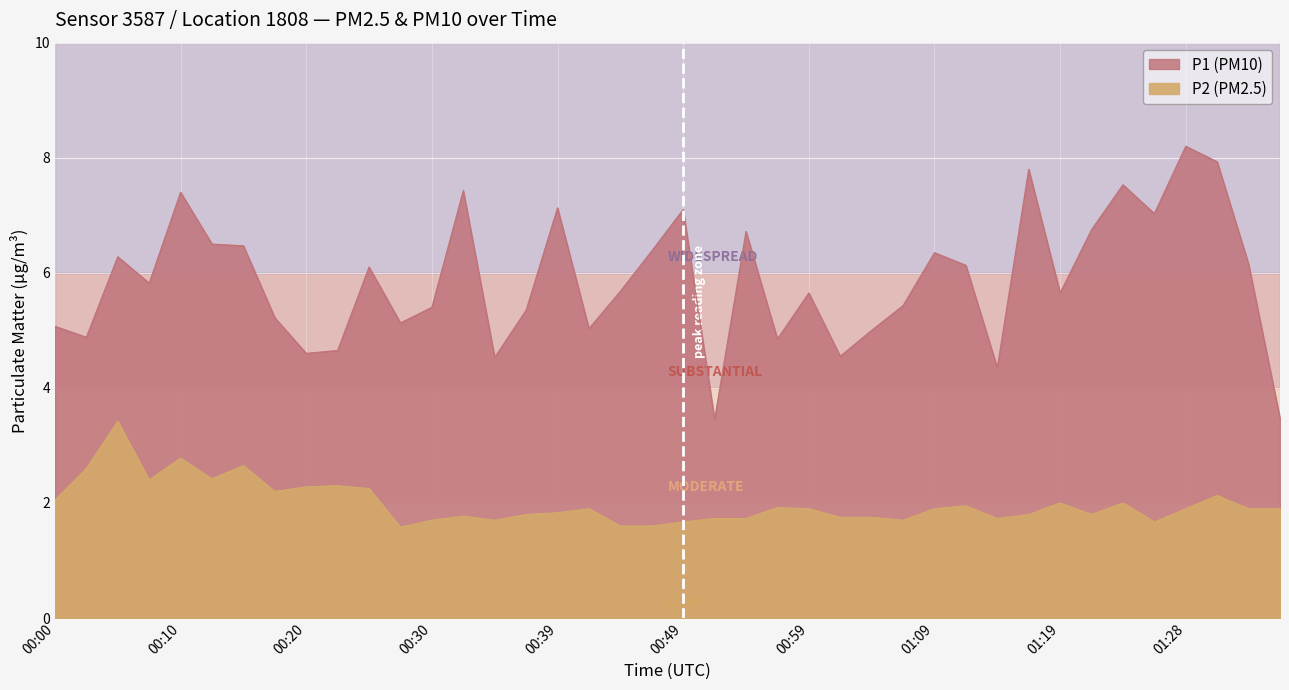

At which category does P2 reach its first local valley?

00:07